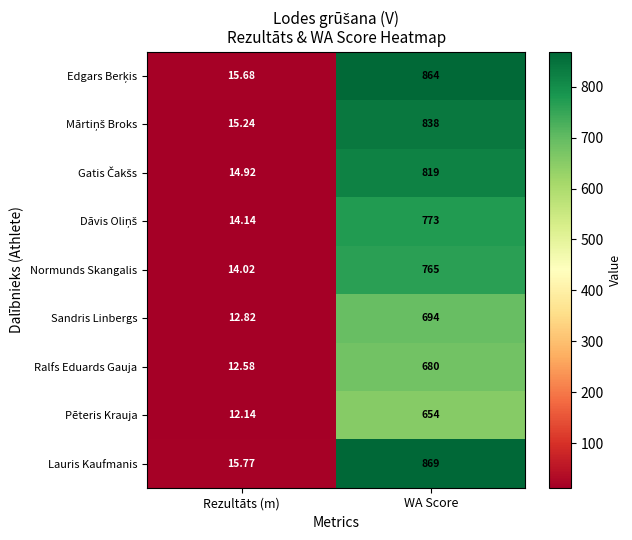

Between Rezultāts (m) and WA Score, which series saw the biggest shift?

Lauris Kaufmanis